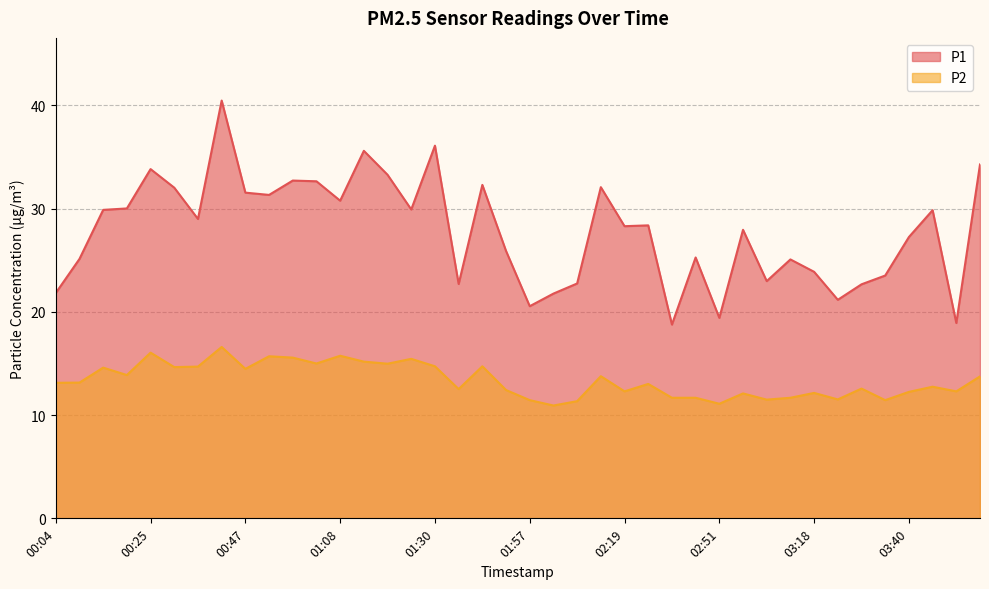

The P2 series shows 4.9 at 02:13. True or false?

False